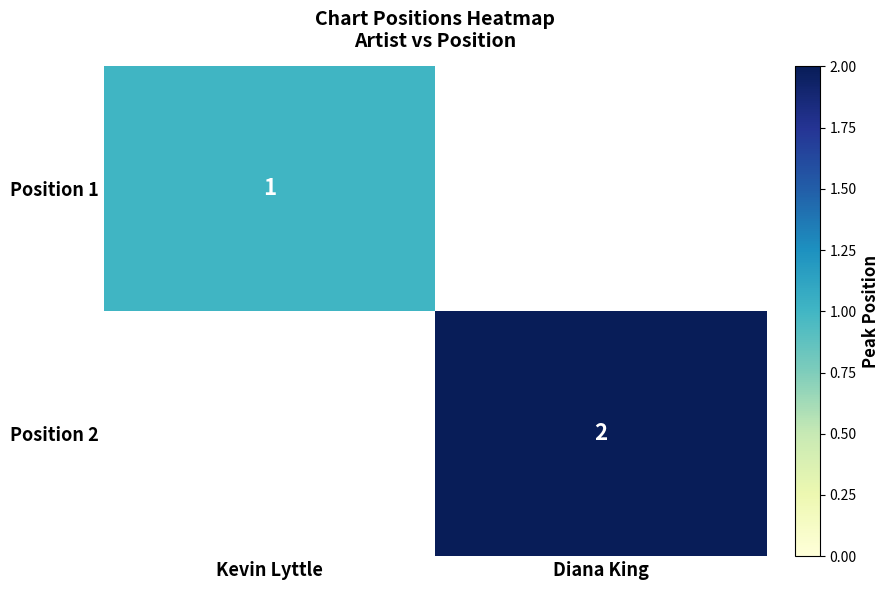

Is the value of Position 2 at Diana King greater than the value of Position 1 at Kevin Lyttle?

Yes